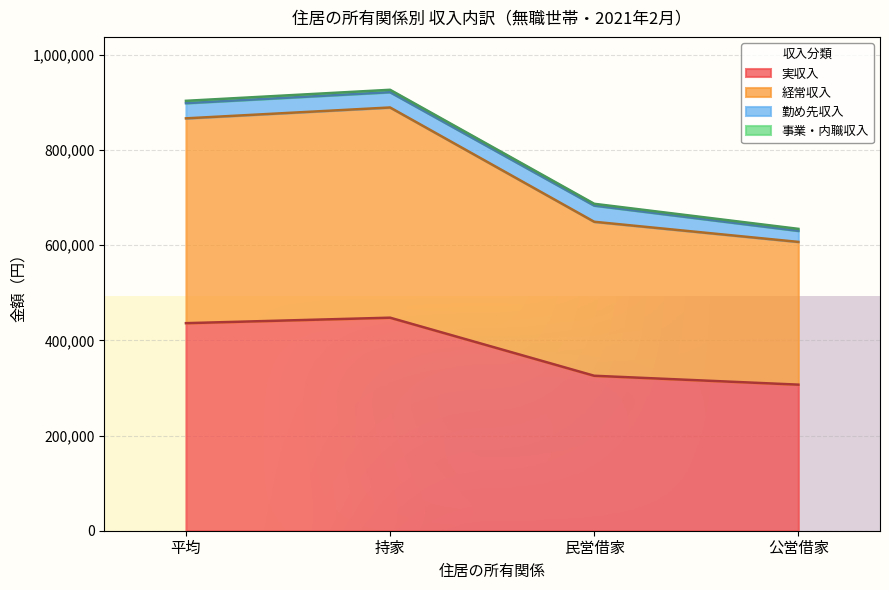

What is the total value across all series at 持家?

926762